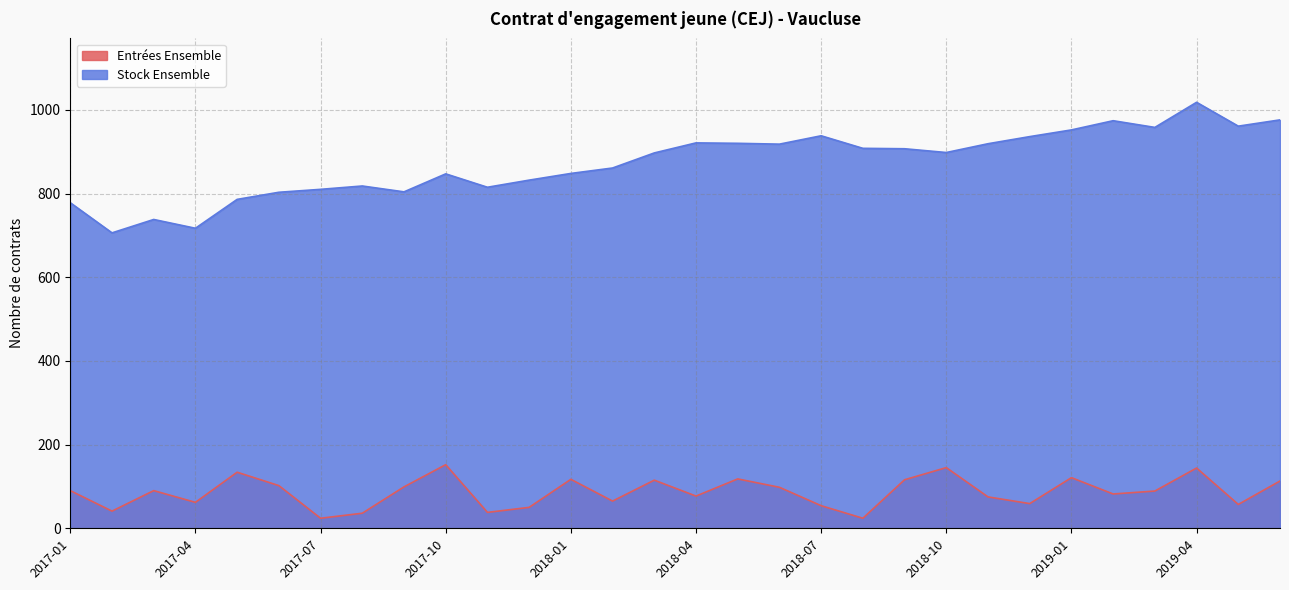

What is the sum of the Entrées Ensemble values at 2019-04 and 2018-10?

289